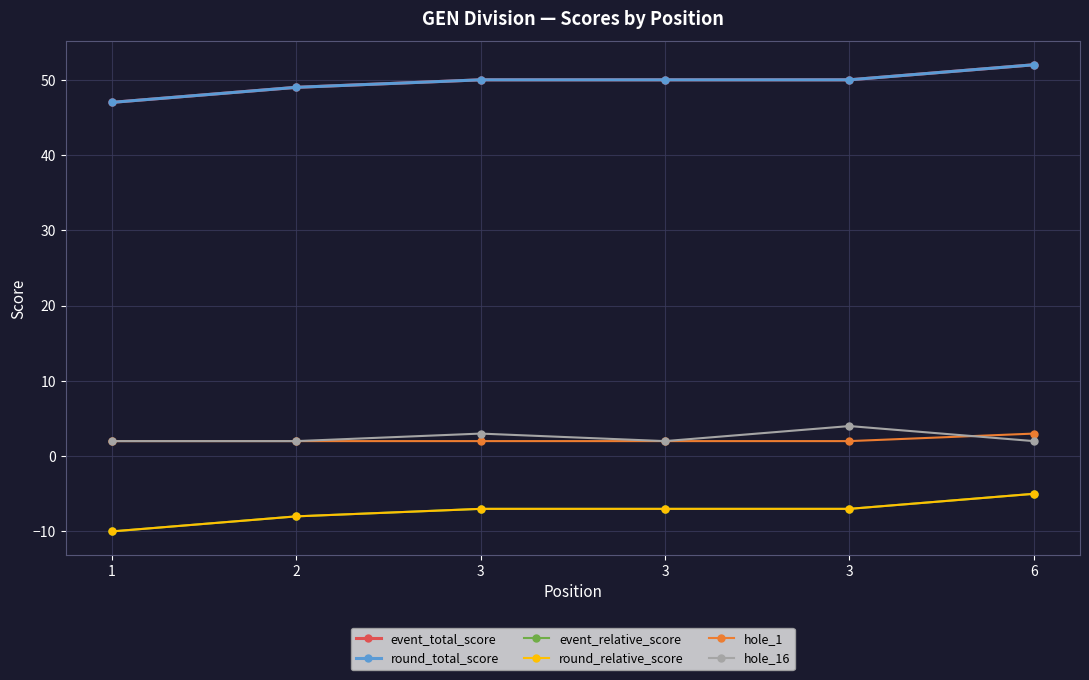

Between which two adjacent categories do hole_1 and hole_16 first intersect?

3 and 6